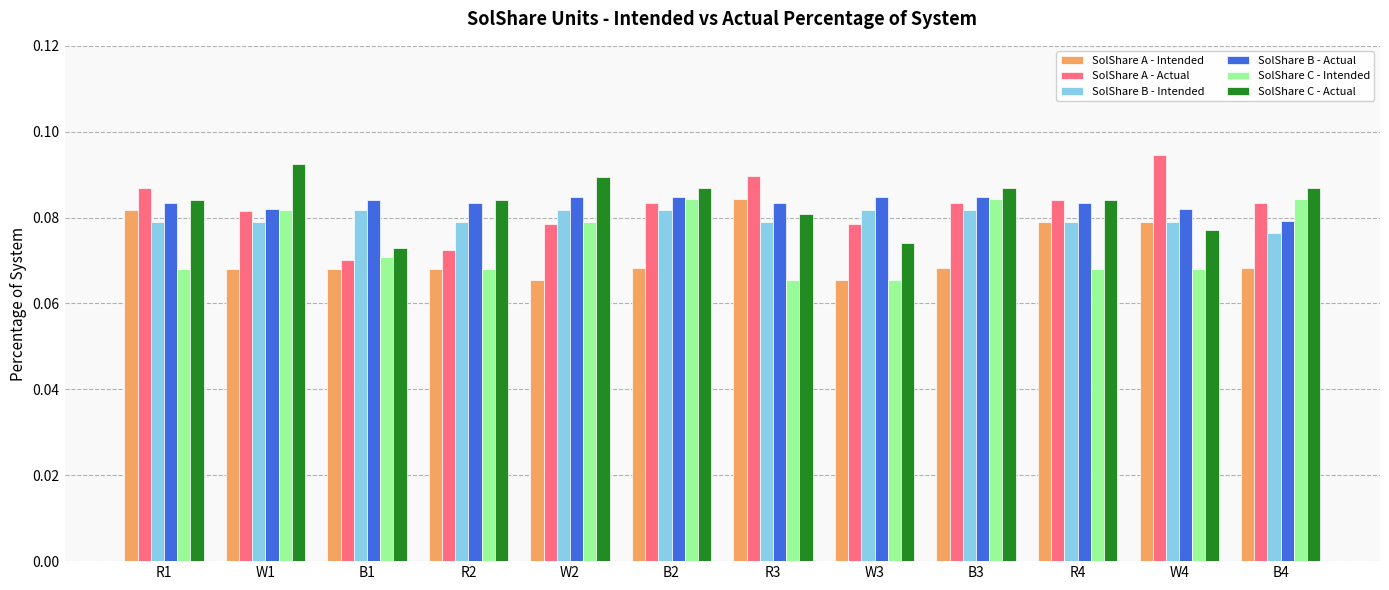

What is the sum of all SolShare C - Actual values?

1.0